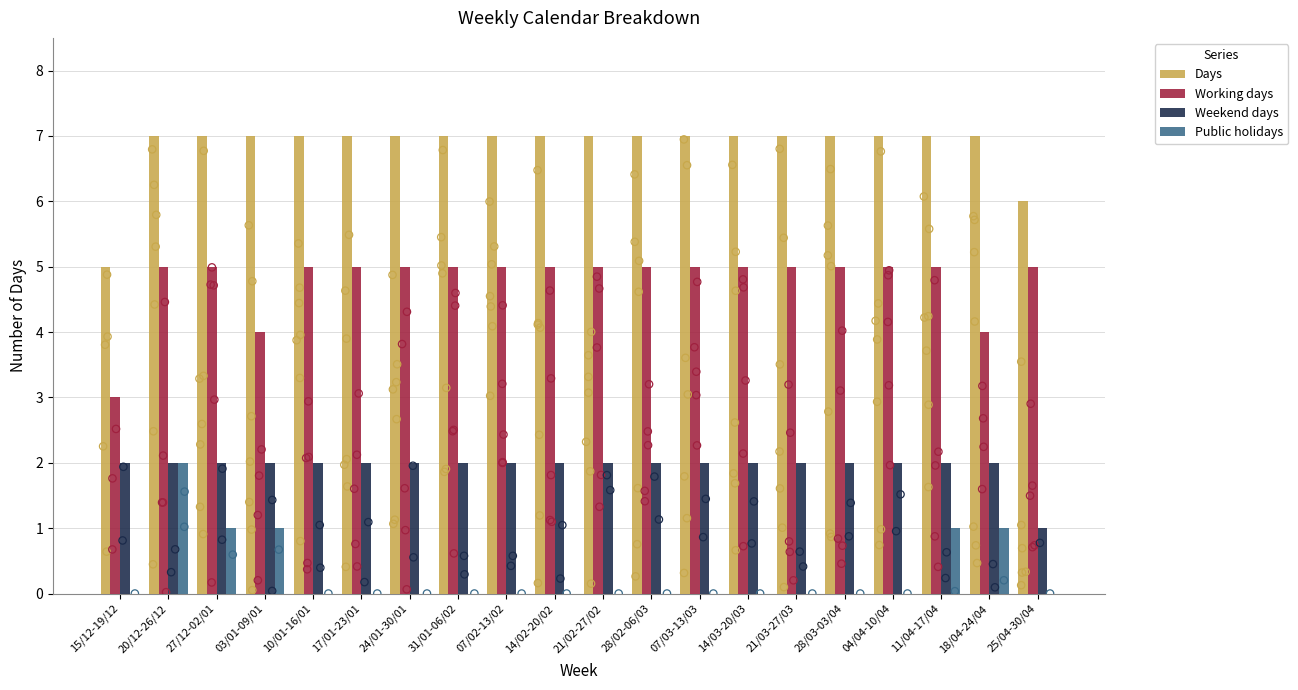

Which series has the largest total across all categories?

Days